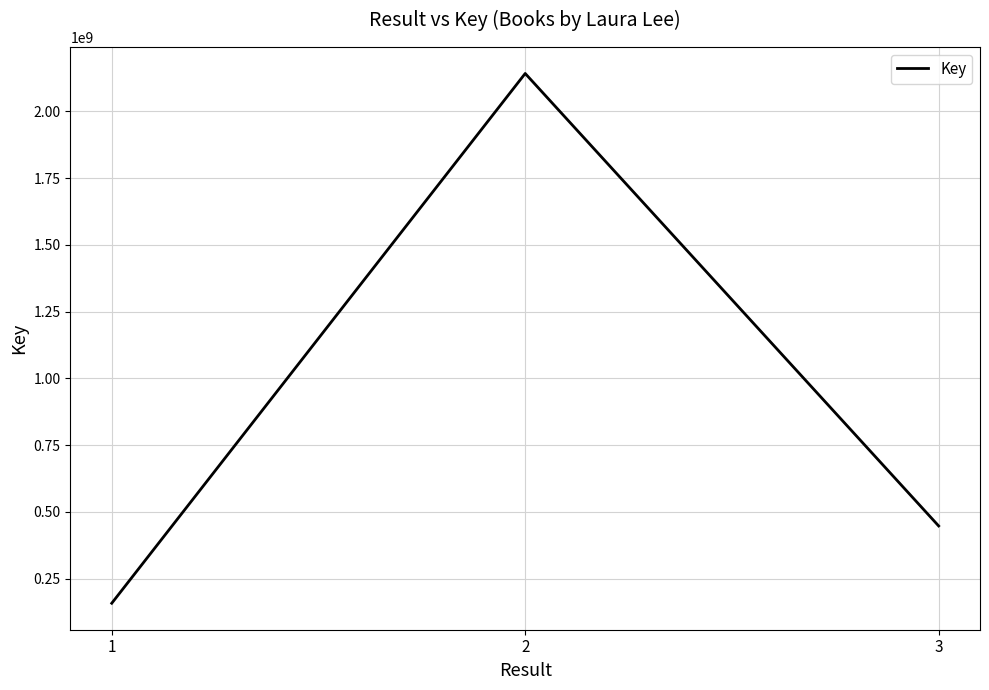

Which has a higher value, 2 or 3?

2